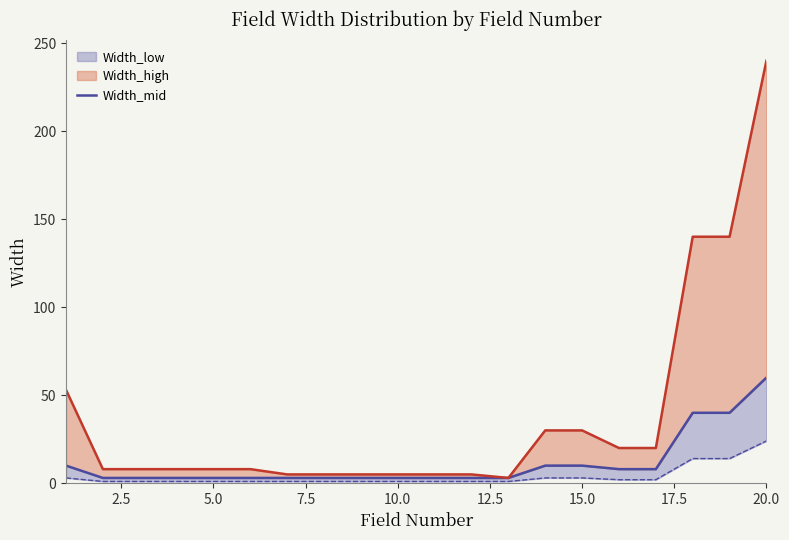

The chart shows a value of 3 at 10.0. True or false?

True